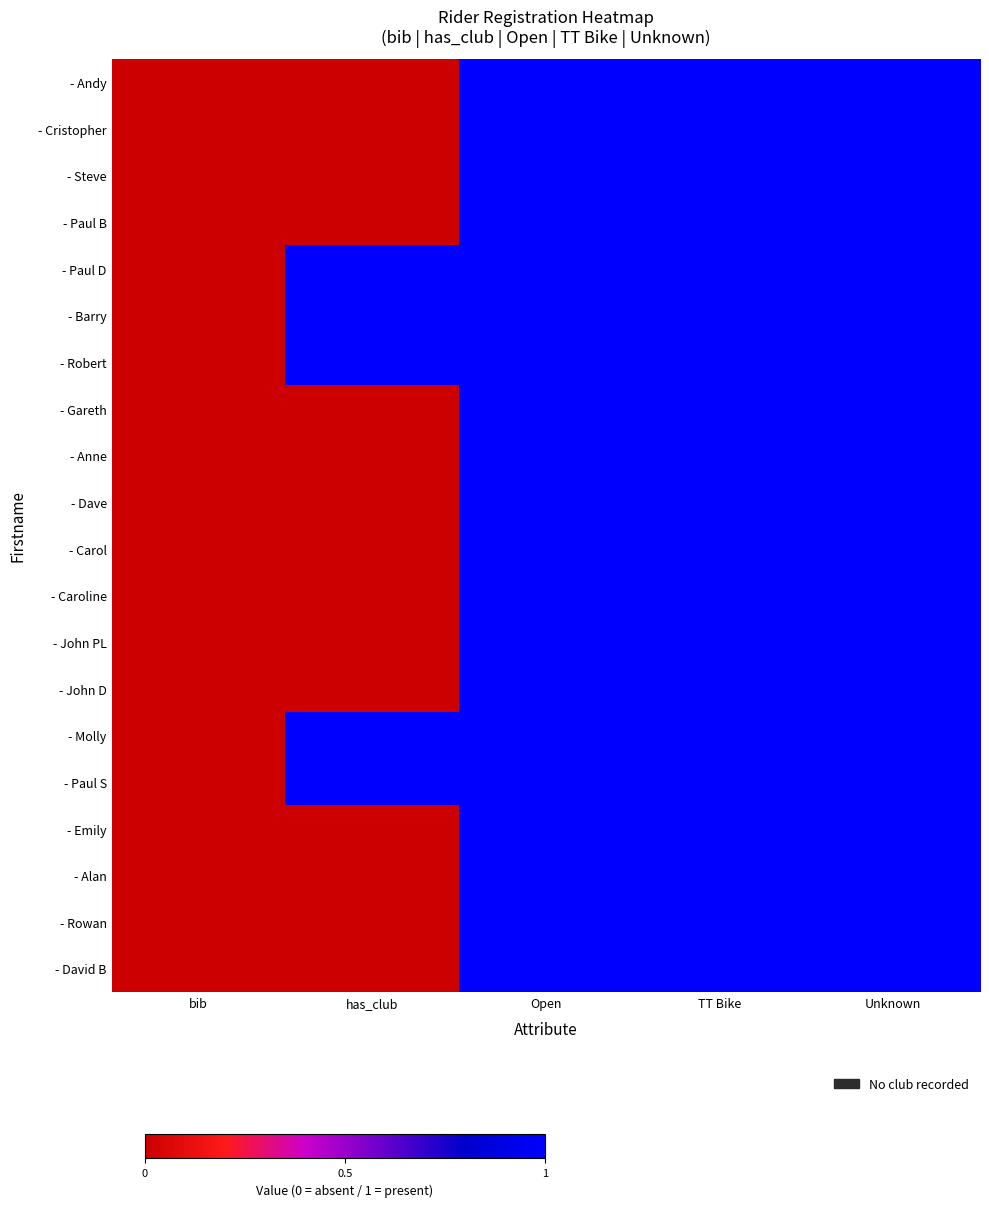

At TT Bike, list the series in order from smallest to largest.

- Andy, - Cristopher, - Steve, - Paul B, - Paul D, - Barry, - Robert, - Gareth, - Anne, - Dave, - Carol, - Caroline, - John PL, - John D, - Molly, - Paul S, - Emily, - Alan, - Rowan, - David B